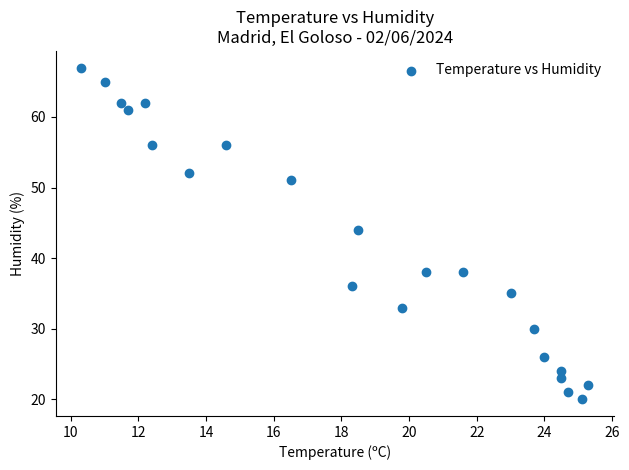

What Y value in the scatter plot is closest to 43?

44